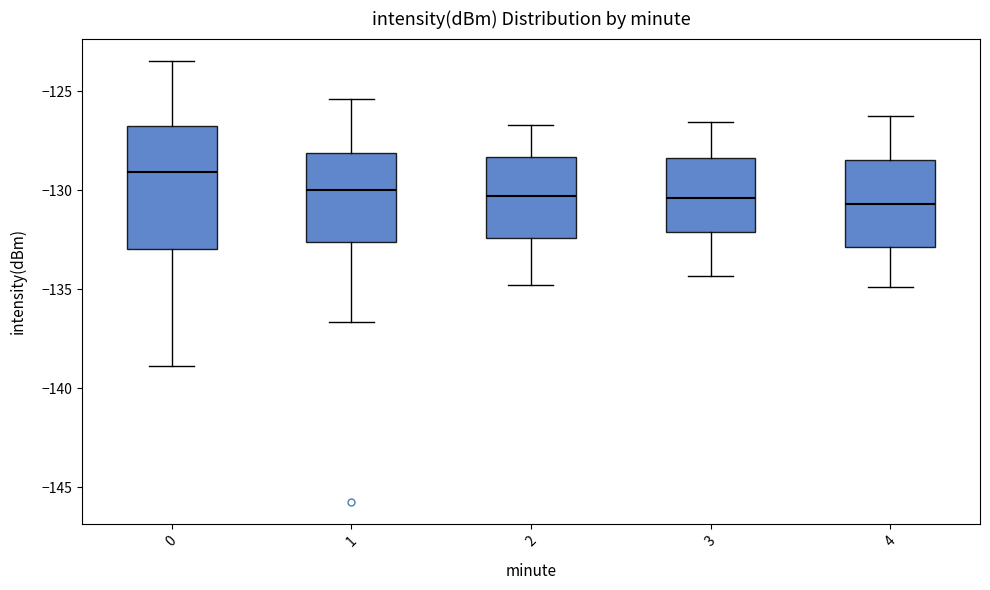

Which box has the highest median line?

0